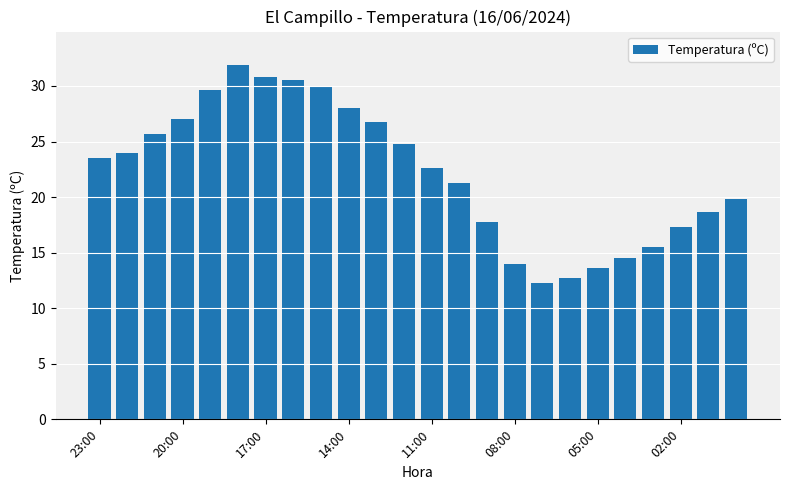

How many data points does each series have?

24